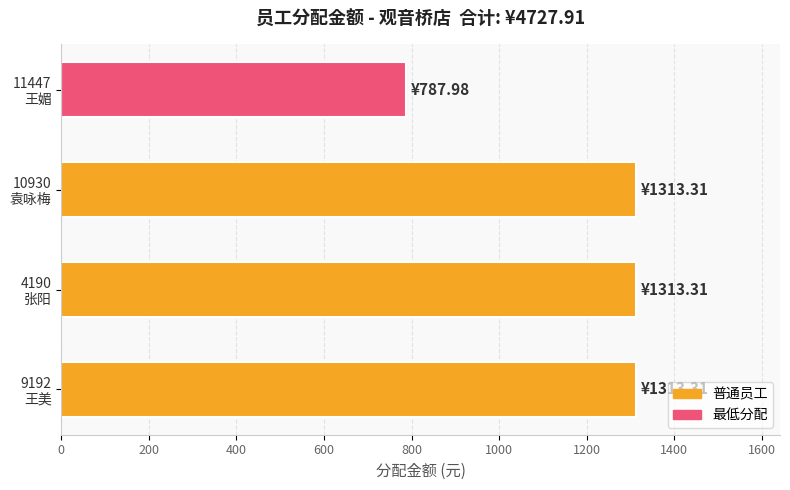

What is the sum of all values?

4727.9